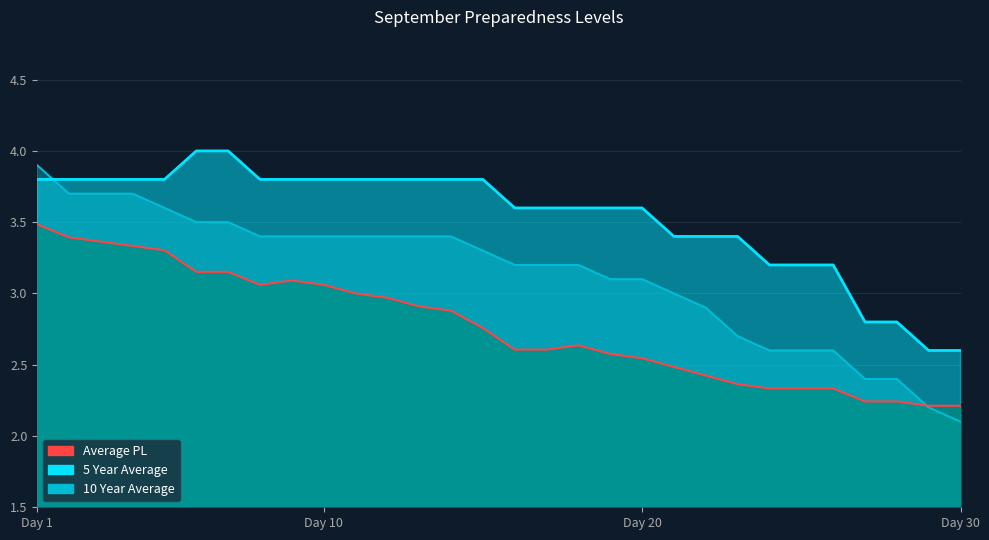

Rank the categories by 5 Year Average value from highest to lowest.

6, 7, 1, 2, 3, 4, 5, 8, 9, 10, 11, 12, 13, 14, 15, 16, 17, 18, 19, 20, 21, 22, 23, 24, 25, 26, 27, 28, 29, 30